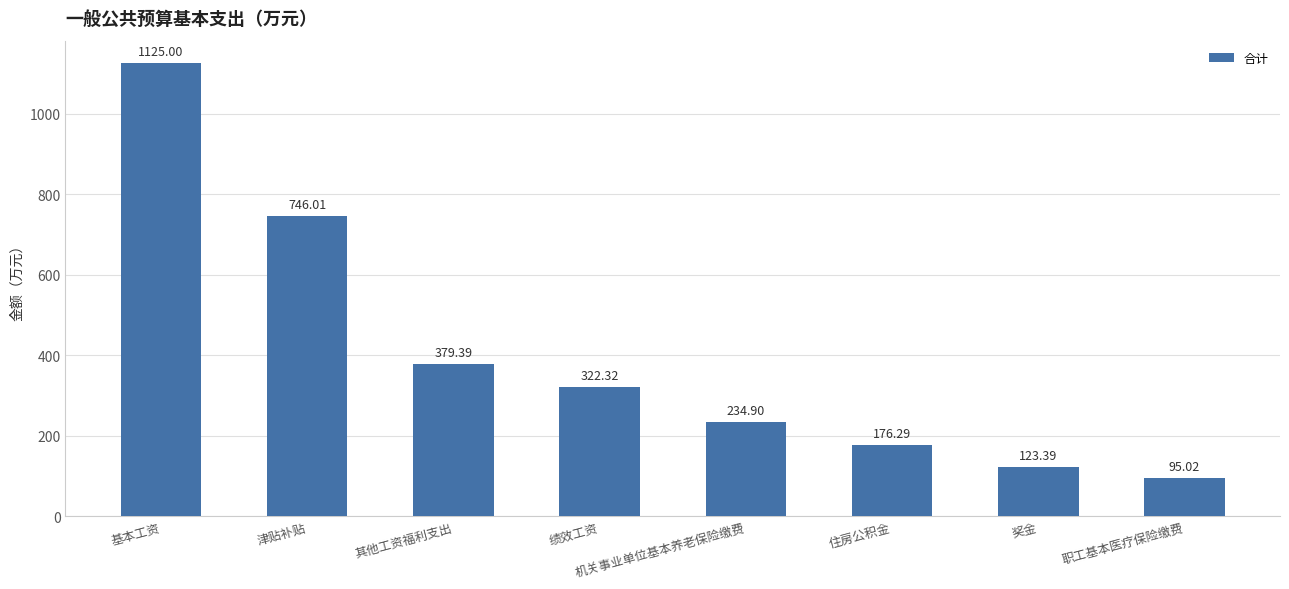

What is the label of the 8th bar from the right?

基本工资